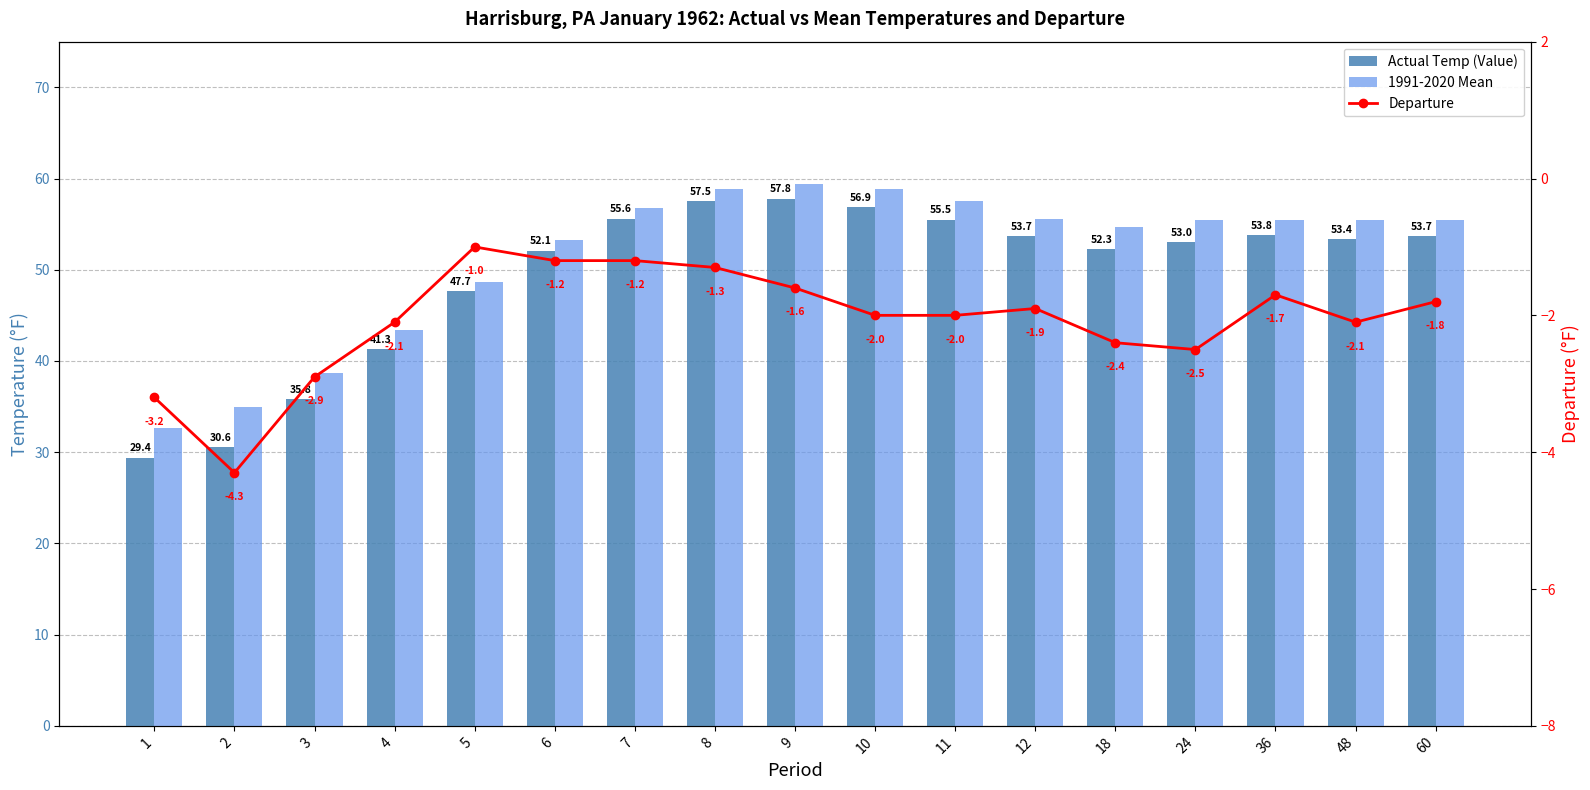

Reading left to right, list all the values displayed in this chart.

Actual Temp (Value): 29.4	30.6	35.8	41.3	47.7	52.1	55.6	57.5	57.8	56.9	55.5	53.7	52.3	53.0	53.8	53.4	53.7
1991-2020 Mean: 32.6	34.9	38.7	43.4	48.7	53.3	56.8	58.8	59.4	58.9	57.5	55.6	54.7	55.5	55.5	55.5	55.5
Departure: -3.2	-4.3	-2.9	-2.1	-1.0	-1.2	-1.2	-1.3	-1.6	-2.0	-2.0	-1.9	-2.4	-2.5	-1.7	-2.1	-1.8